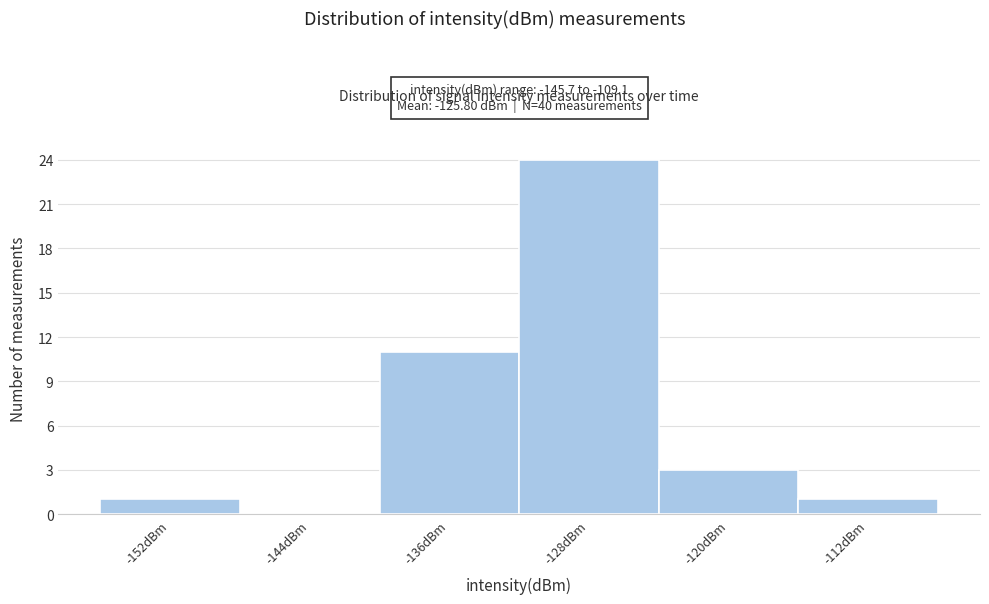

Reading left to right, what are all the values shown in this chart?

-152dBm=1	-144dBm=0	-136dBm=11	-128dBm=24	-120dBm=3	-112dBm=1